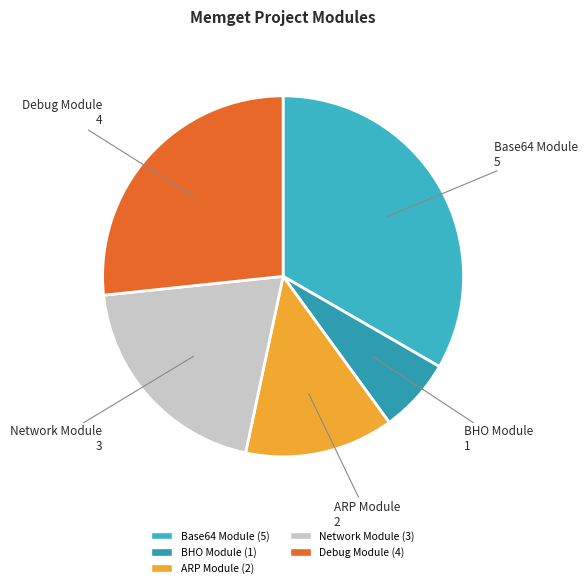

How many slices are in this pie chart?

5